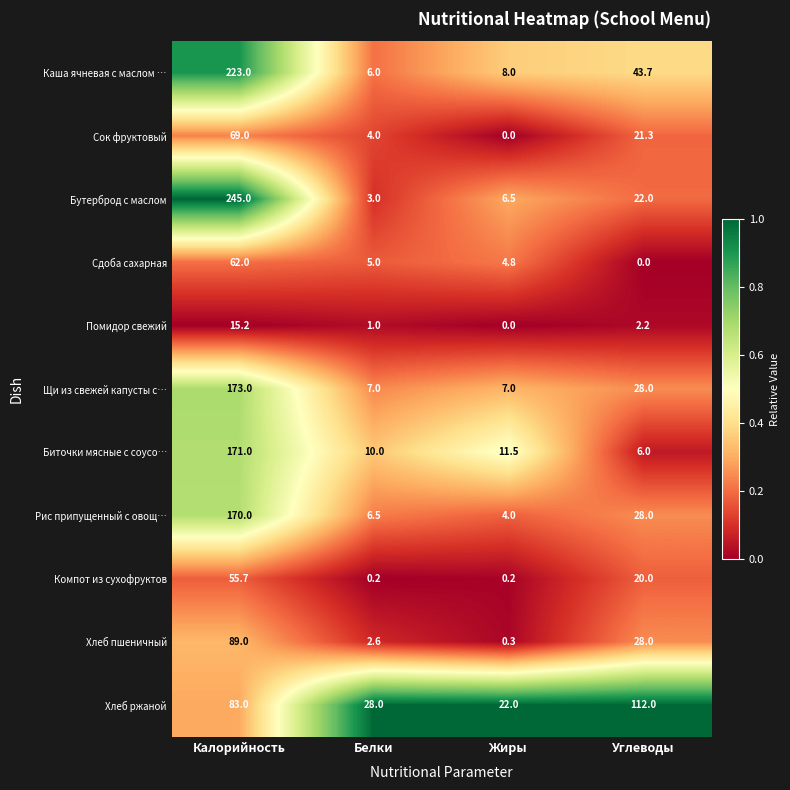

Count the number of categories in the chart.

4